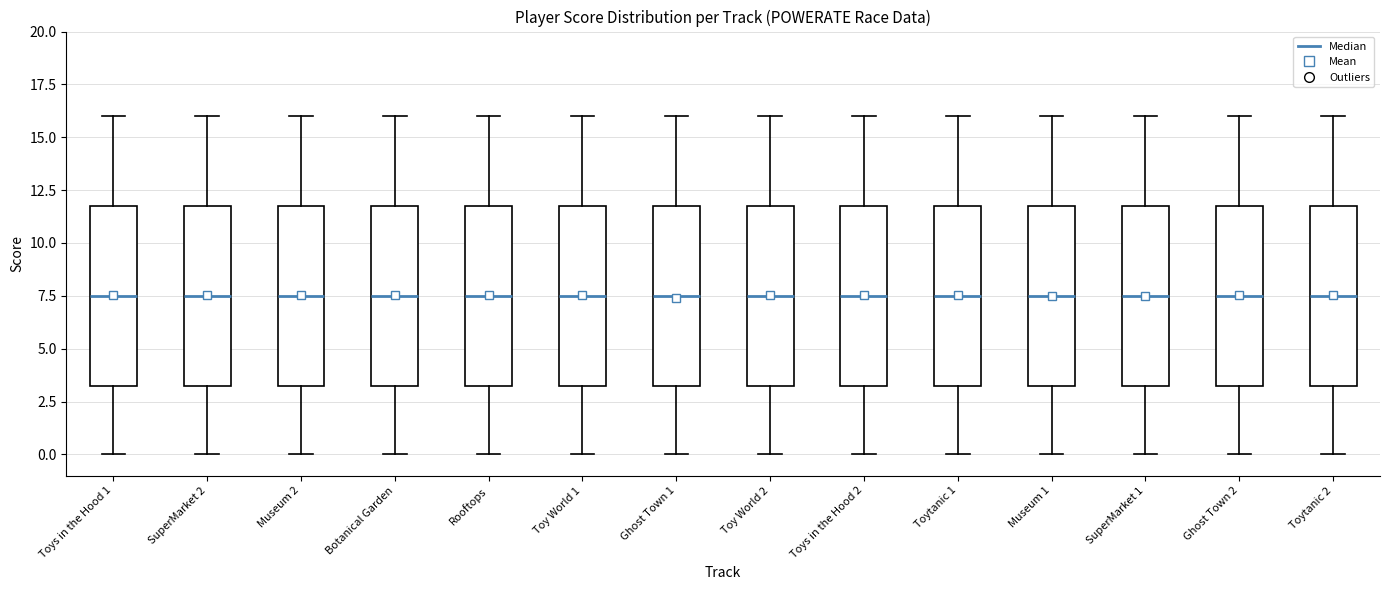

Reading left to right, read every box against the y-axis: the position of its median line, the range the box covers, and the ends of its whiskers. The values are not printed on the chart, so give them approximately, as read against the axis.

Toys in the Hood 1: median 7.5, box 3.5 to 12.0, whiskers 0.0 to 16.0
SuperMarket 2: median 7.5, box 3.5 to 12.0, whiskers 0.0 to 16.0
Museum 2: median 7.5, box 3.5 to 12.0, whiskers 0.0 to 16.0
Botanical Garden: median 7.5, box 3.5 to 12.0, whiskers 0.0 to 16.0
Rooftops: median 7.5, box 3.5 to 12.0, whiskers 0.0 to 16.0
Toy World 1: median 7.5, box 3.5 to 12.0, whiskers 0.0 to 16.0
Ghost Town 1: median 7.5, box 3.5 to 12.0, whiskers 0.0 to 16.0
Toy World 2: median 7.5, box 3.5 to 12.0, whiskers 0.0 to 16.0
Toys in the Hood 2: median 7.5, box 3.5 to 12.0, whiskers 0.0 to 16.0
Toytanic 1: median 7.5, box 3.5 to 12.0, whiskers 0.0 to 16.0
Museum 1: median 7.5, box 3.5 to 12.0, whiskers 0.0 to 16.0
SuperMarket 1: median 7.5, box 3.5 to 12.0, whiskers 0.0 to 16.0
Ghost Town 2: median 7.5, box 3.5 to 12.0, whiskers 0.0 to 16.0
Toytanic 2: median 7.5, box 3.5 to 12.0, whiskers 0.0 to 16.0